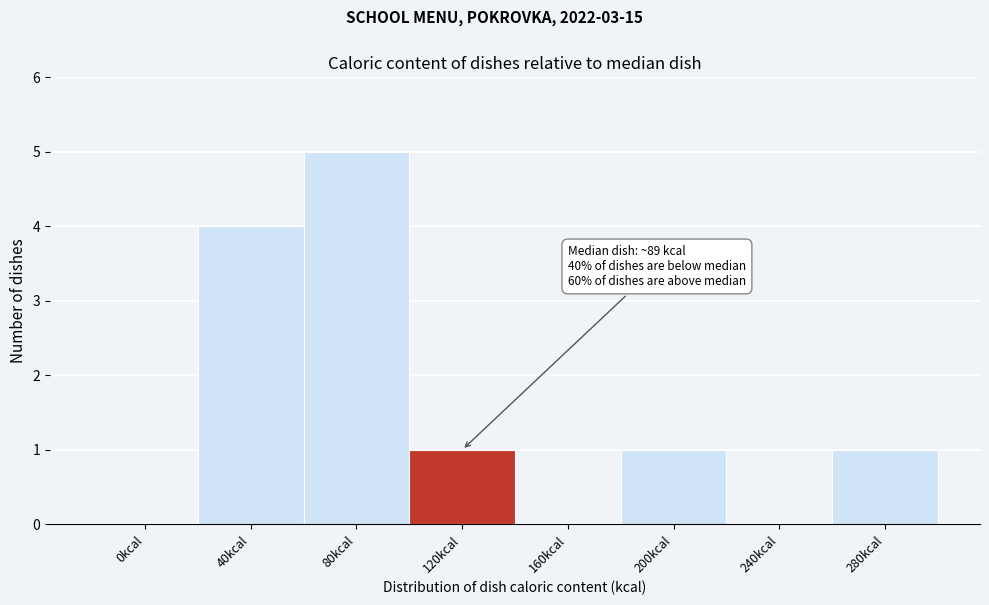

Reading left to right, list all the values displayed in this chart.

0kcal=0	40kcal=4	80kcal=5	120kcal=1	160kcal=0	200kcal=1	240kcal=0	280kcal=1